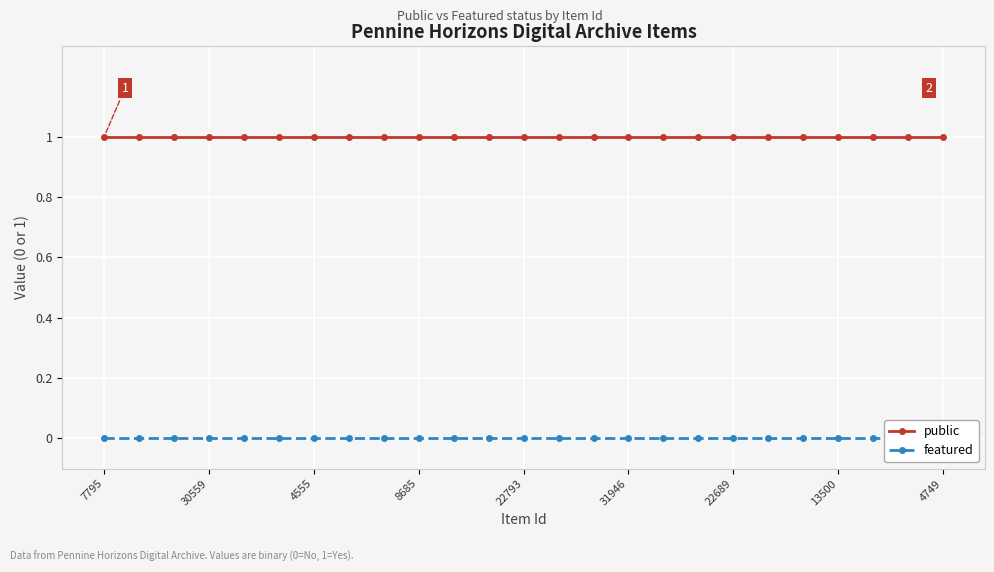

Reading left to right, what are all the values shown in this chart?

public: 1	1	1	1	1	1	1	1	1	1	1	1	1	1	1	1	1	1	1	1	1	1	1	1	1
featured: 0	0	0	0	0	0	0	0	0	0	0	0	0	0	0	0	0	0	0	0	0	0	0	0	0